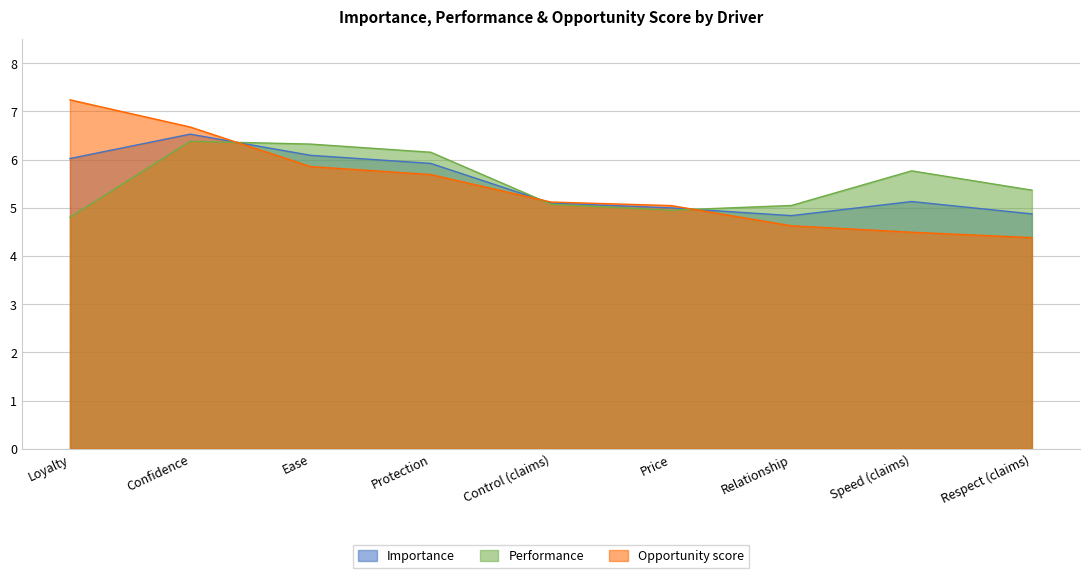

At which category is the sum across all series the highest?

Confidence